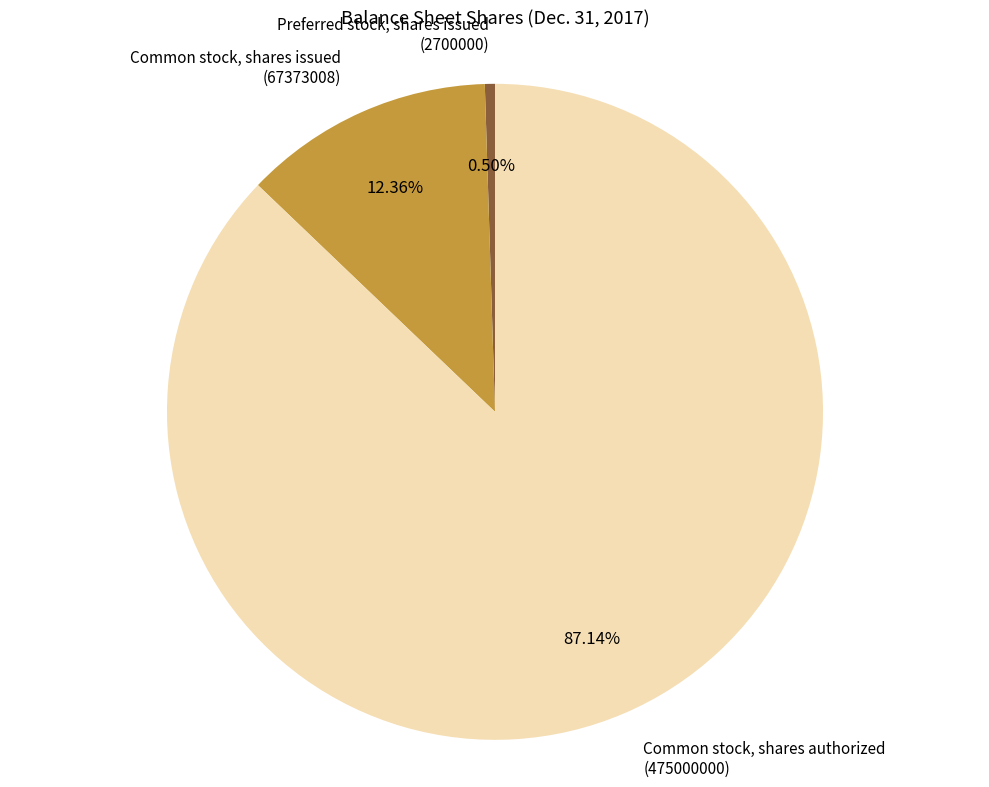

How many slices are in this pie chart?

3